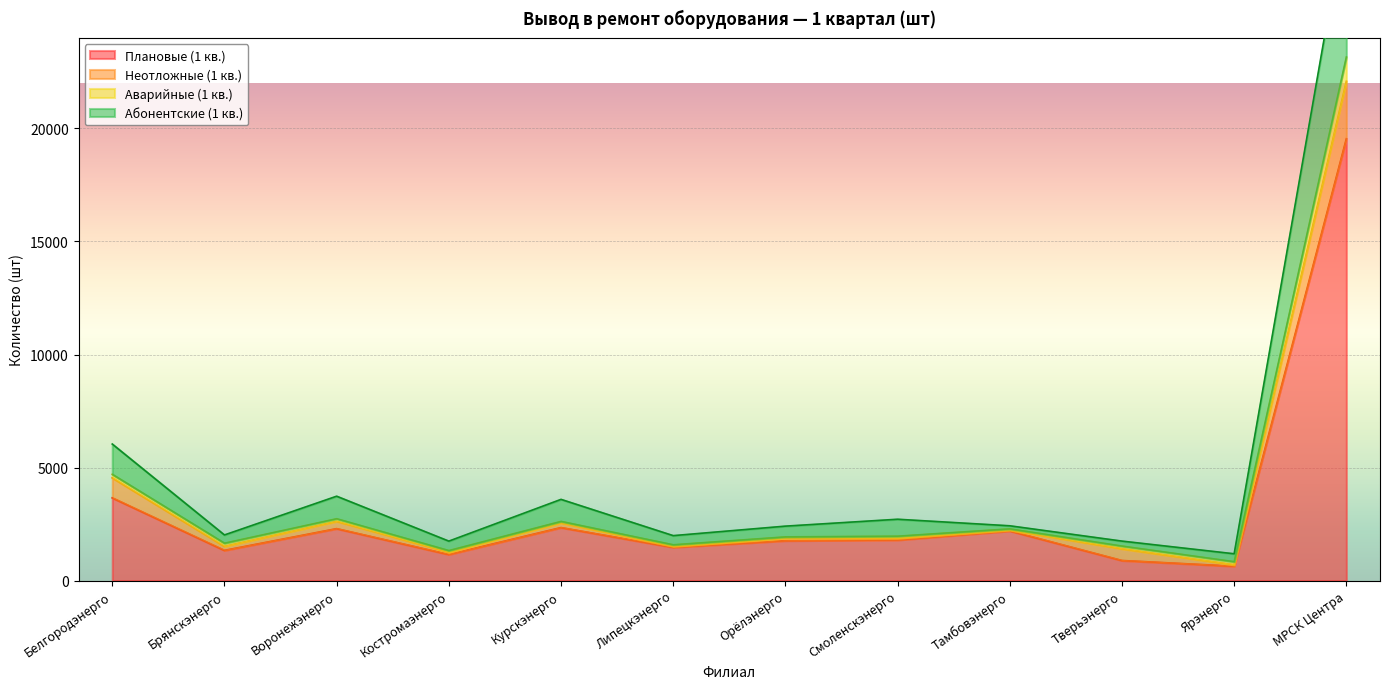

Is it true that Плановые (1 кв.) equals 1336 at Брянскэнерго?

True